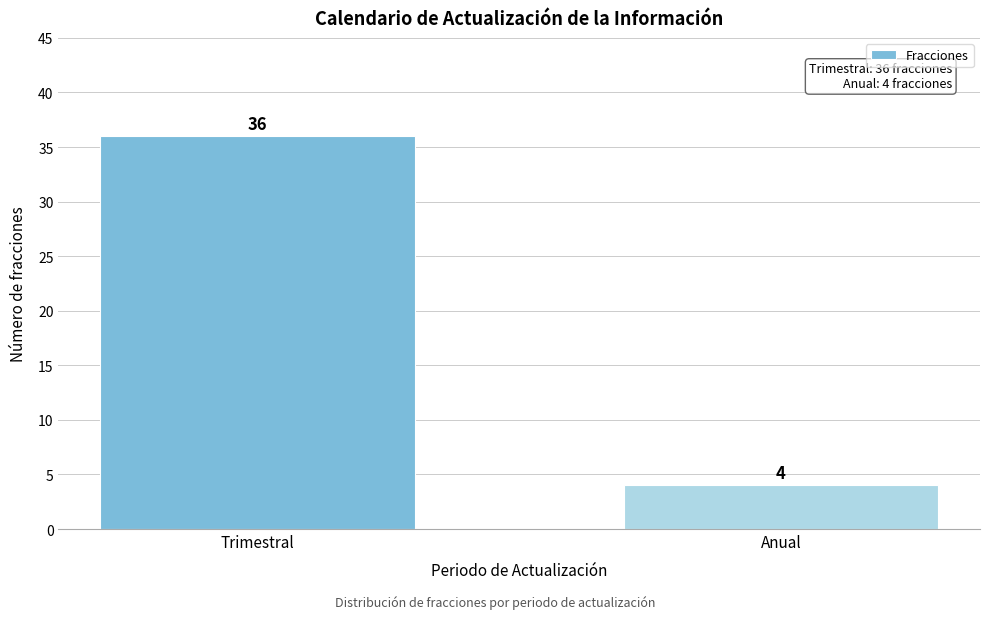

Reading right to left, what are all the values shown in this chart?

Anual=4	Trimestral=36